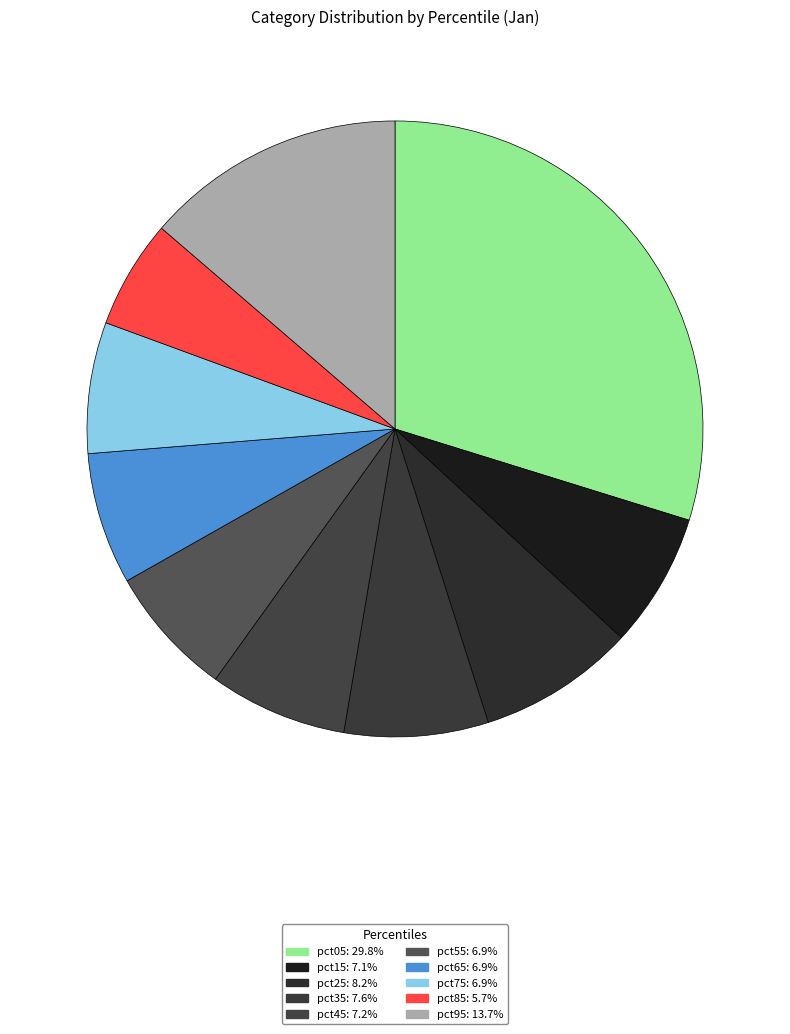

To the nearest percent, what percentage of the pie is pct25?

8%